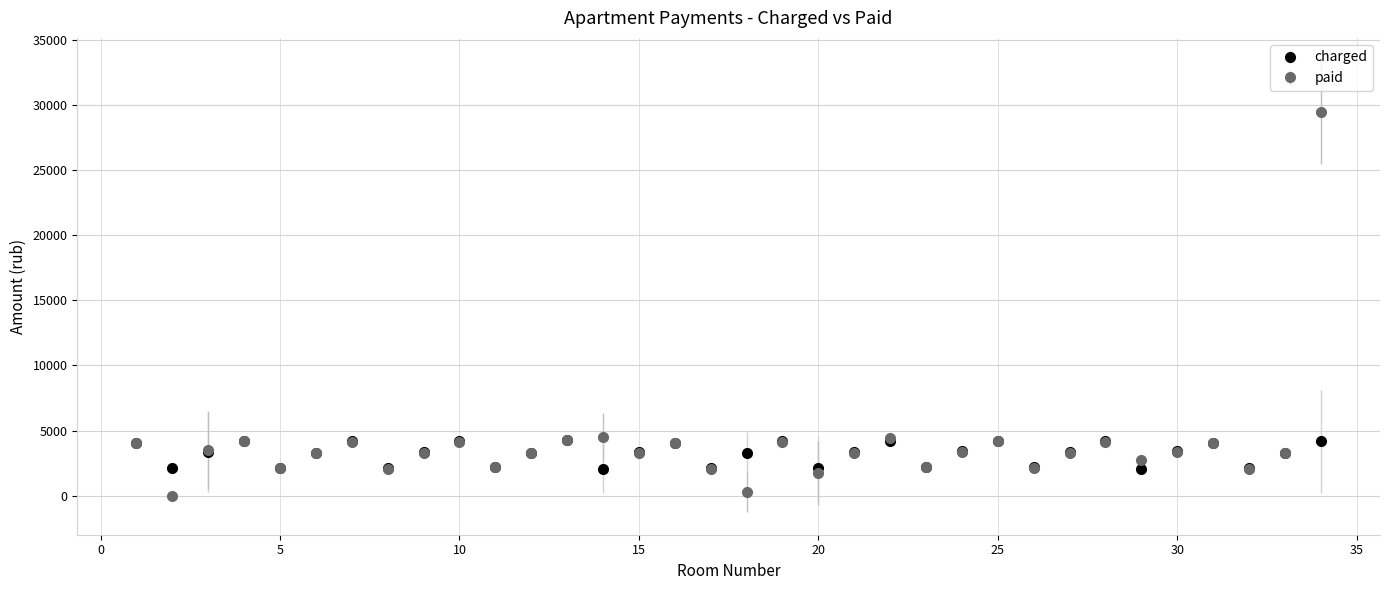

What is the value of the charged point at the 33rd from the left?

3305.8